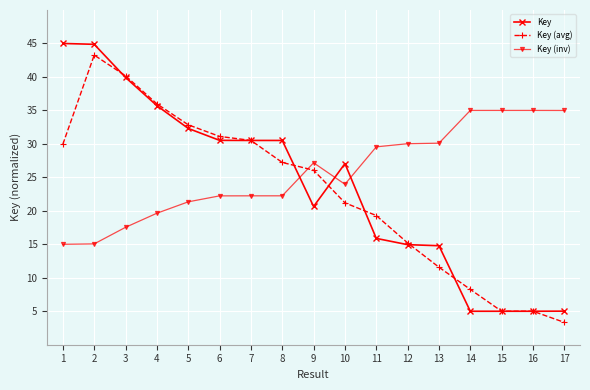

Rank the series by their maximum value, from highest to lowest.

Key, Key (avg), Key (inv)